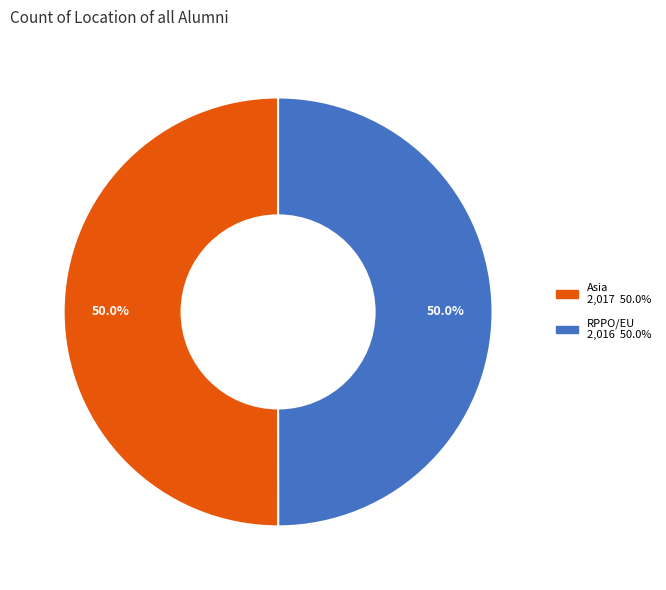

To the nearest percent, what percentage of the pie is RPPO/EU?

50%